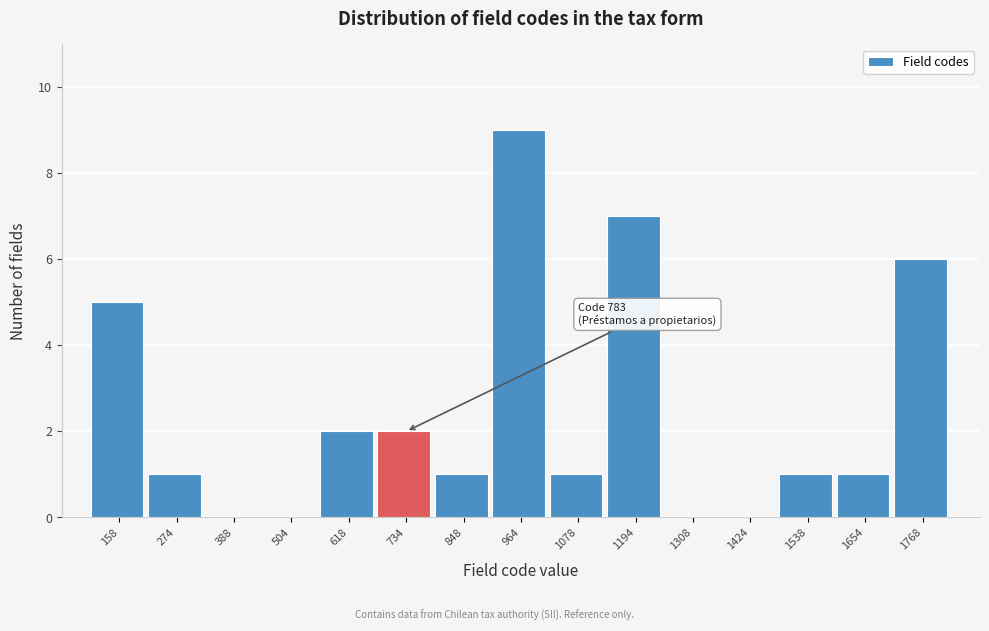

Which range on the x-axis has the tallest bar?

900 to 1020